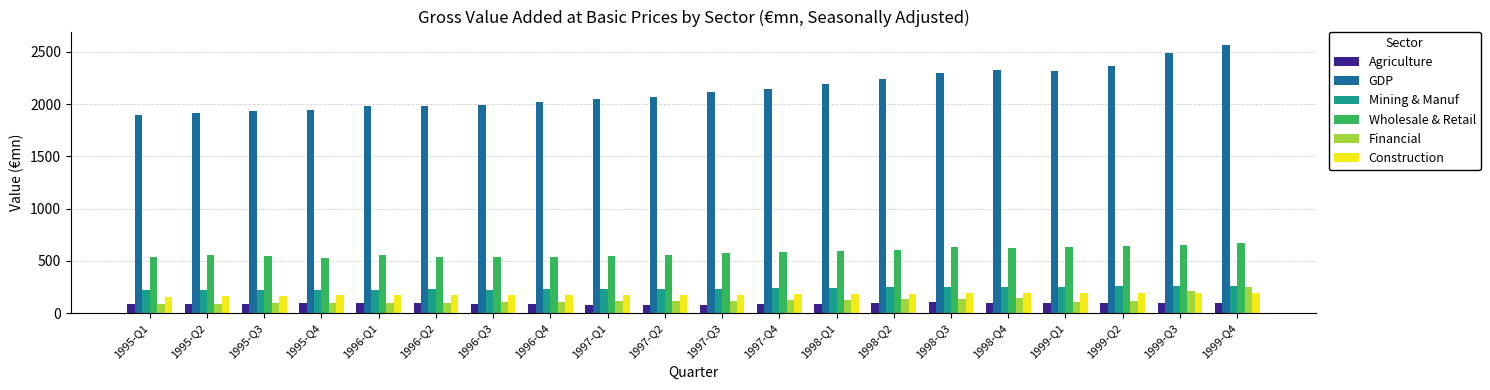

What is the difference between the Wholesale & Retail values at 1998-Q3 and 1999-Q3?

27.4